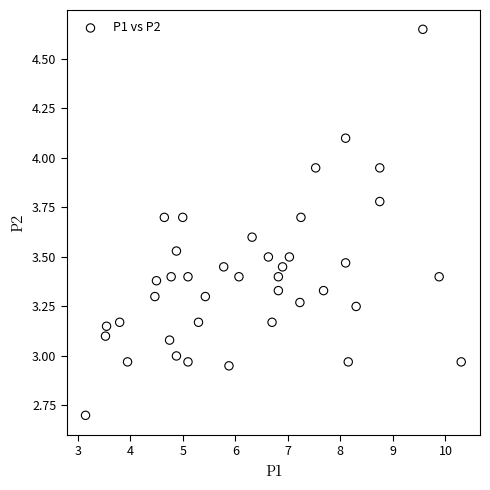

What is the range of X values (max minus min)?

7.2